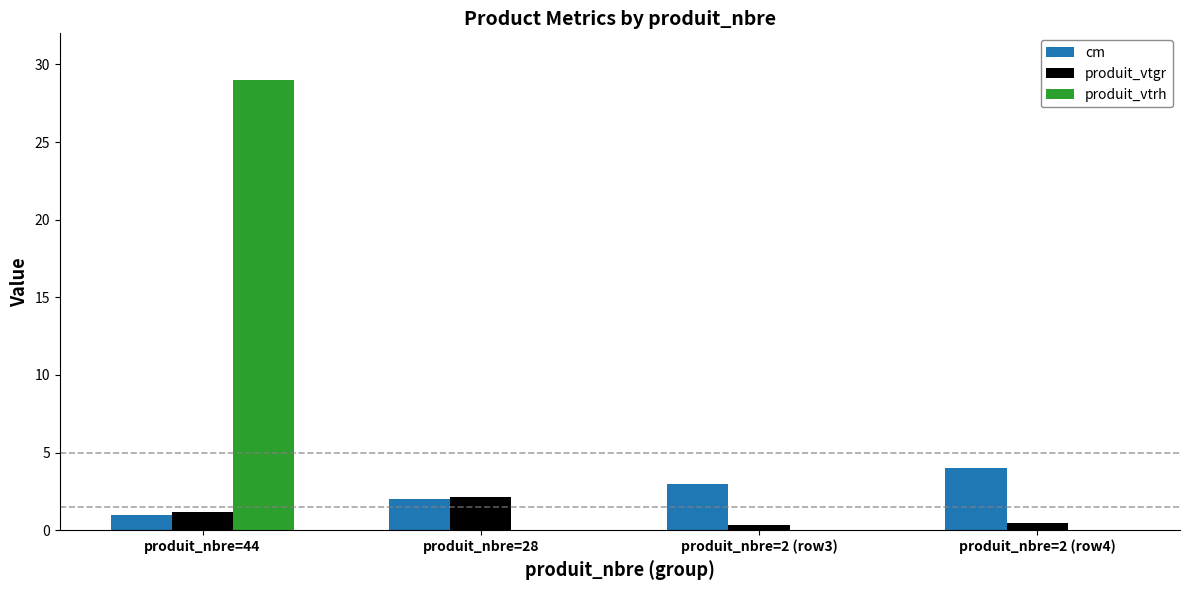

What is the sum of all cm values?

10.0